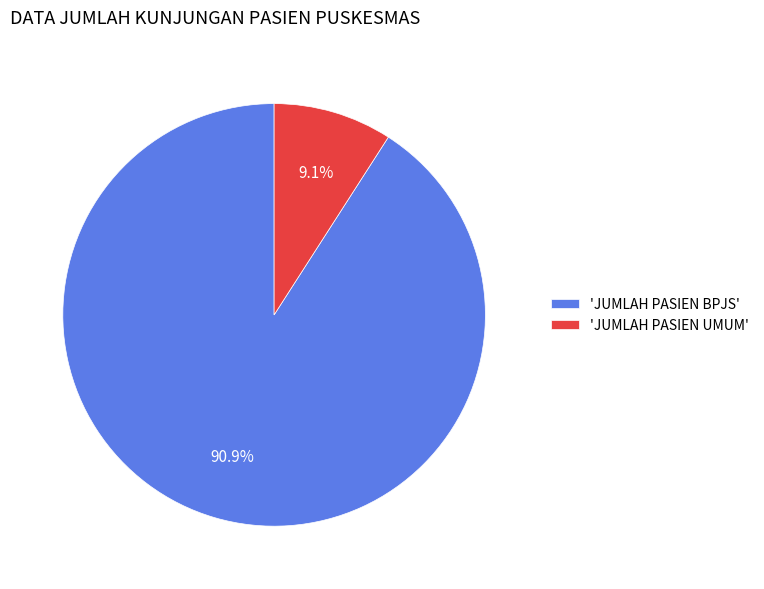

Rank the categories by value from lowest to highest.

'JUMLAH PASIEN UMUM', 'JUMLAH PASIEN BPJS'